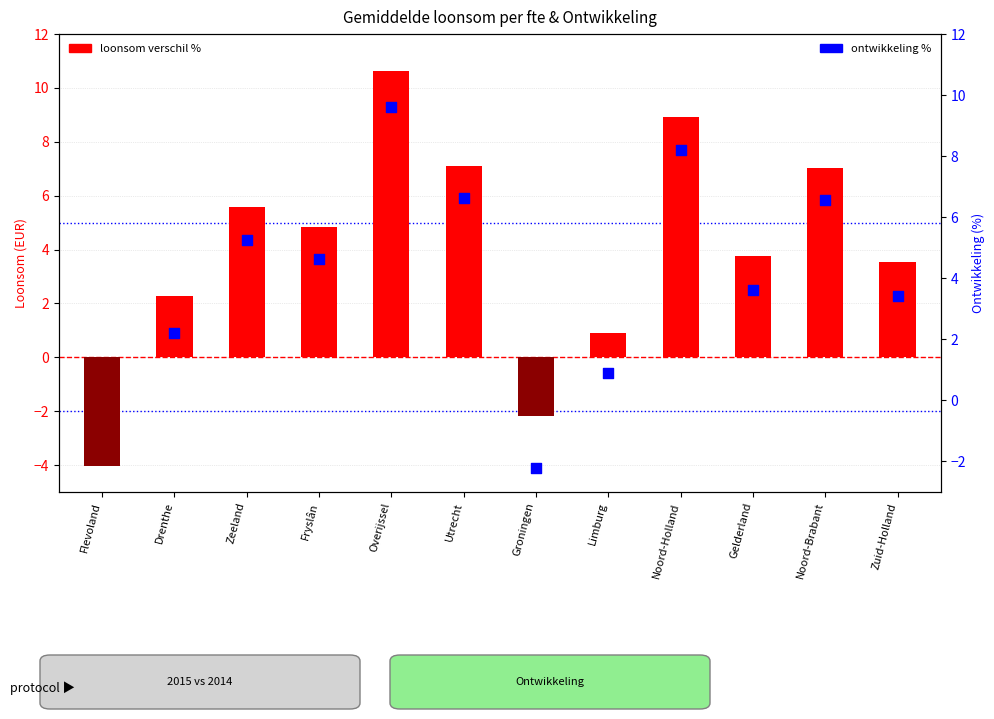

At how many categories does at least one series exceed 6?

4